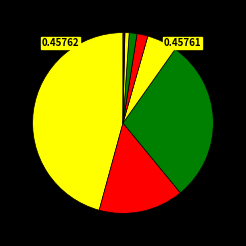

Which slice is the smallest?

Africa